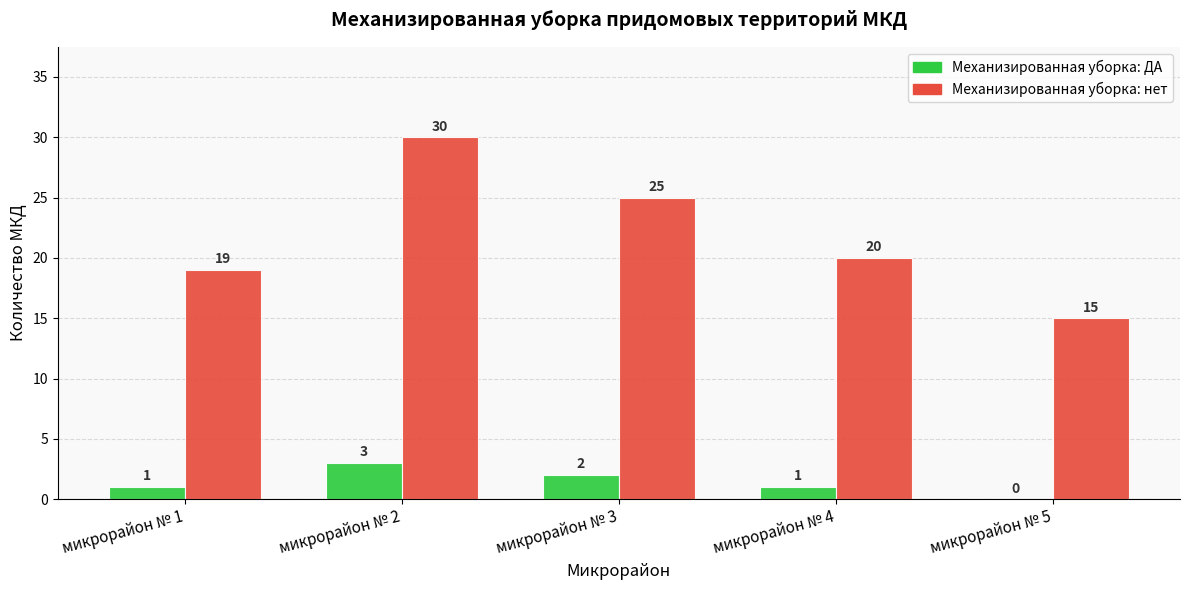

Where does the Механизированная уборка: нет series first go above 20?

микрорайон № 2